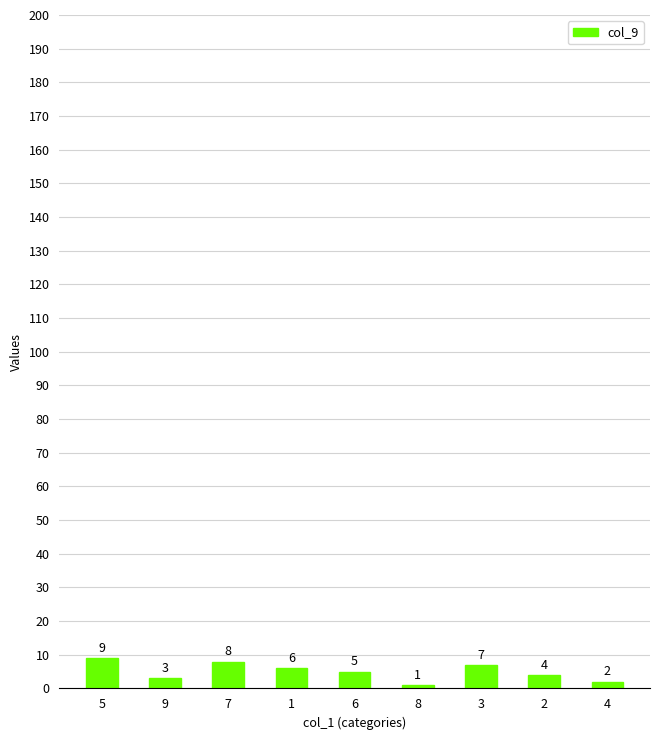

How many bars are there in total?

9